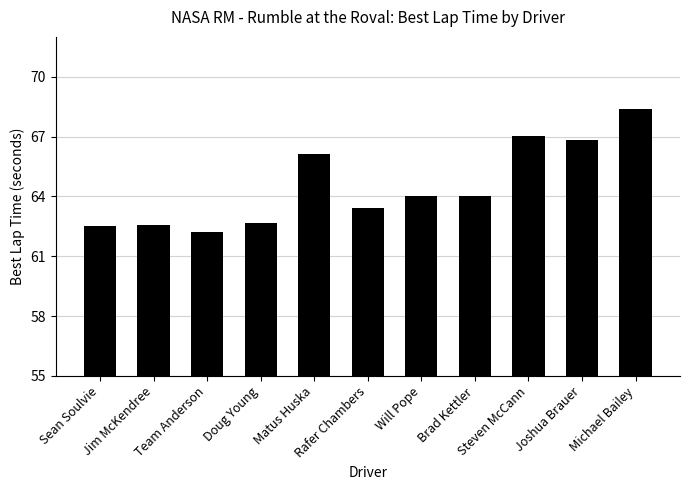

What is the approximate value at Sean Soulvie?

62.5